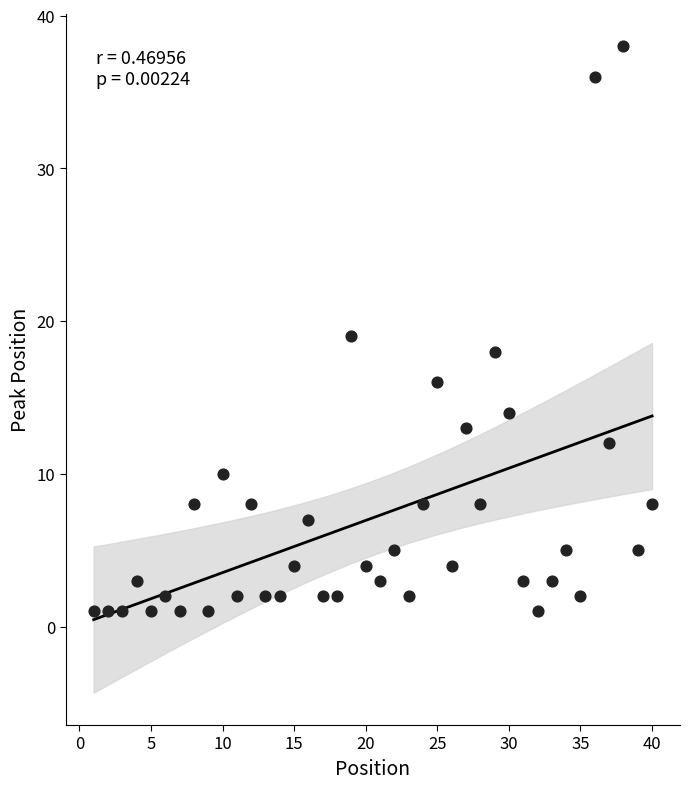

What is the range of Y values (max minus min)?

37